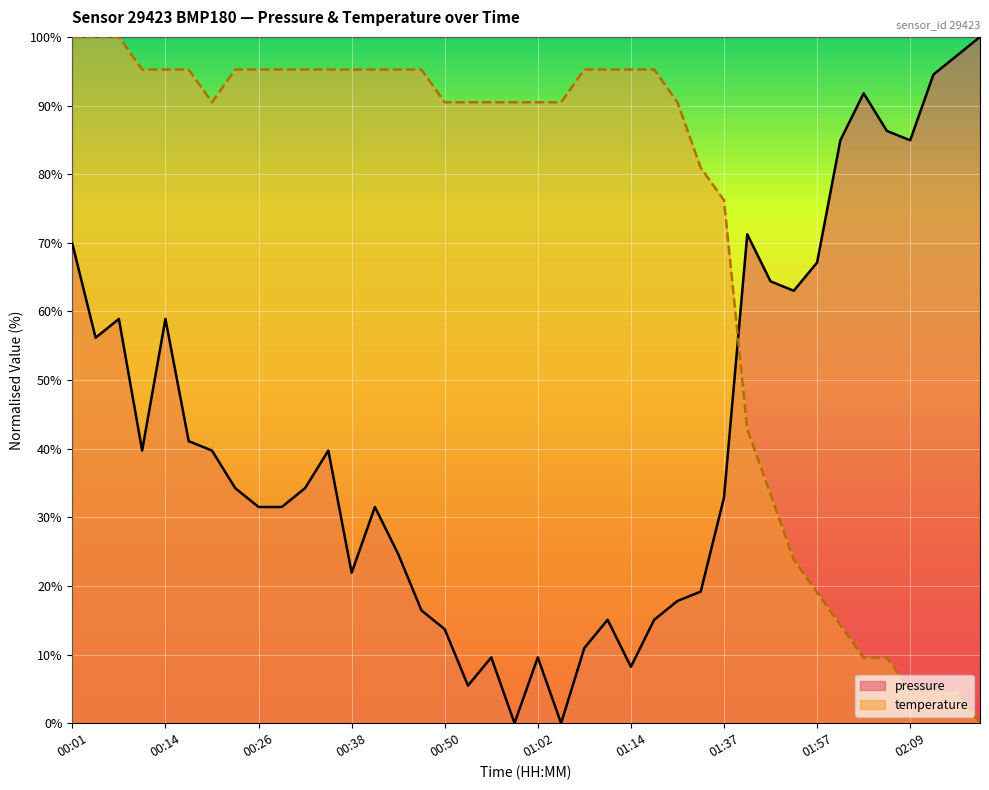

The temperature series shows 121.6 at 01:37. True or false?

False